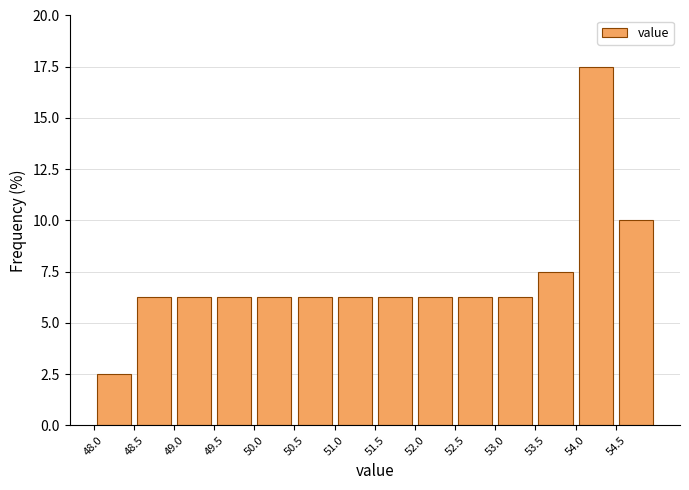

Reading left to right, list every bar in this chart as the range it spans on the x-axis followed by its height. The values are not printed on the chart, so give them approximately, as read against the axis.

48.0 to 48.5: 2.5
48.5 to 49.0: 6.5
49.0 to 49.5: 6.5
49.5 to 50.0: 6.5
50.0 to 50.5: 6.5
50.5 to 51.0: 6.5
51.0 to 51.5: 6.5
51.5 to 52.0: 6.5
52.0 to 52.5: 6.5
52.5 to 53.0: 6.5
53.0 to 53.5: 6.5
53.5 to 54.0: 7.5
54.0 to 54.5: 17.5
54.5 to 55.0: 10.0